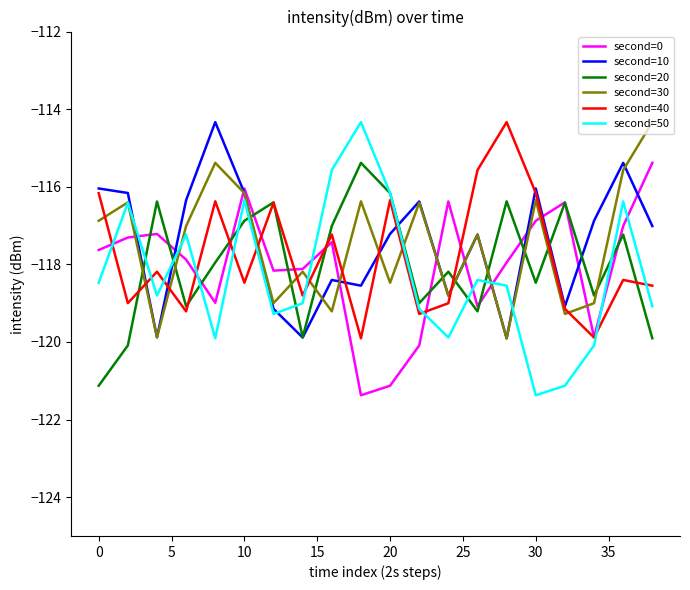

True or false: second=0 and second=50 cross at least once.

True